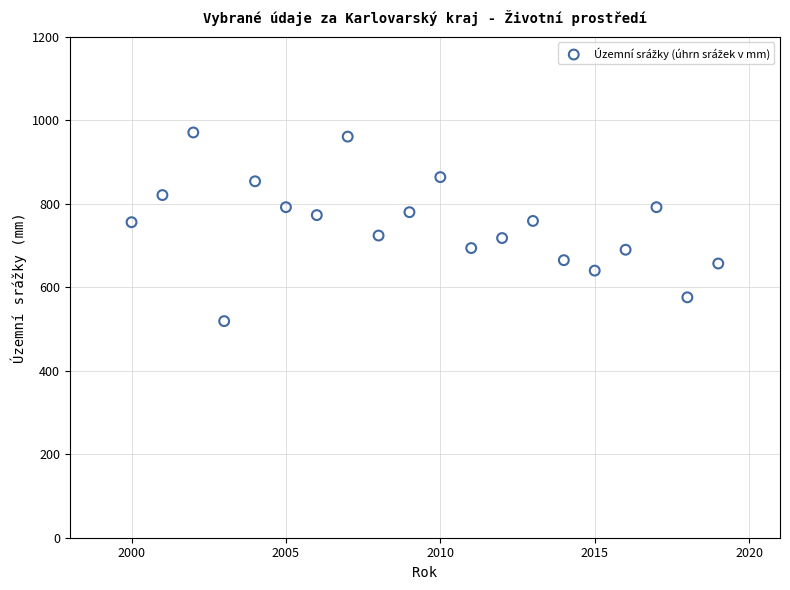

What is the range of Y values (max minus min)?

452